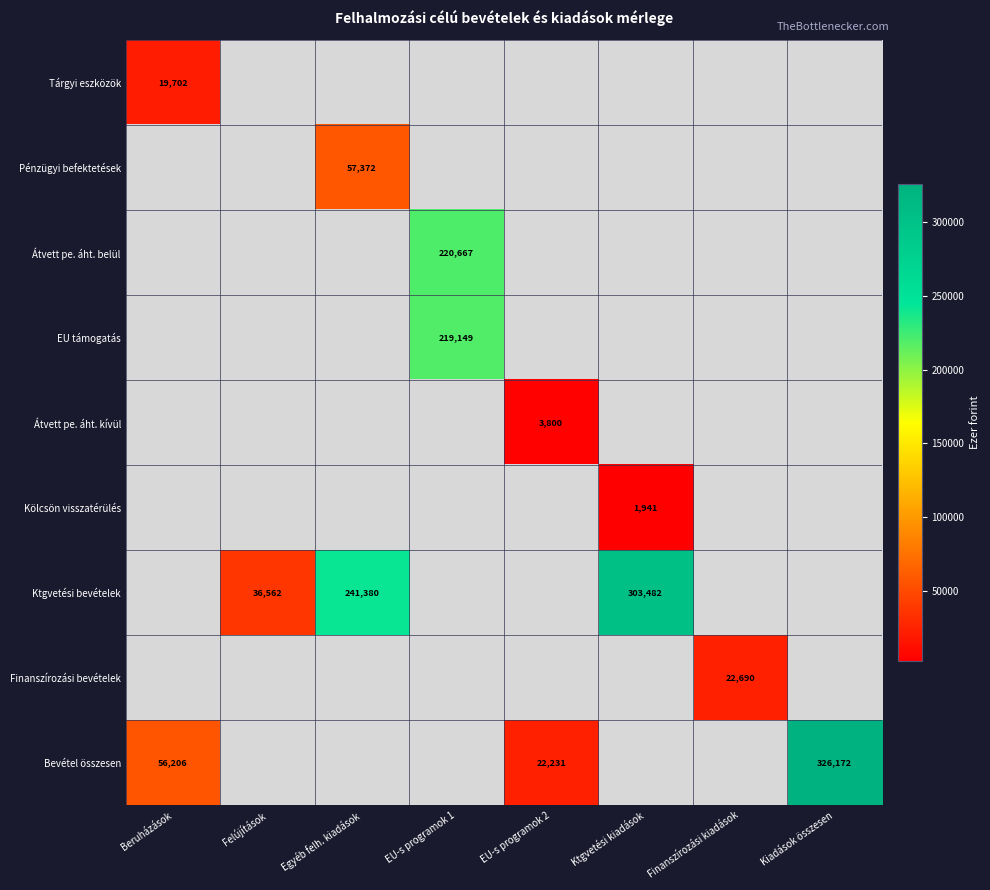

How many data points does each series have?

8